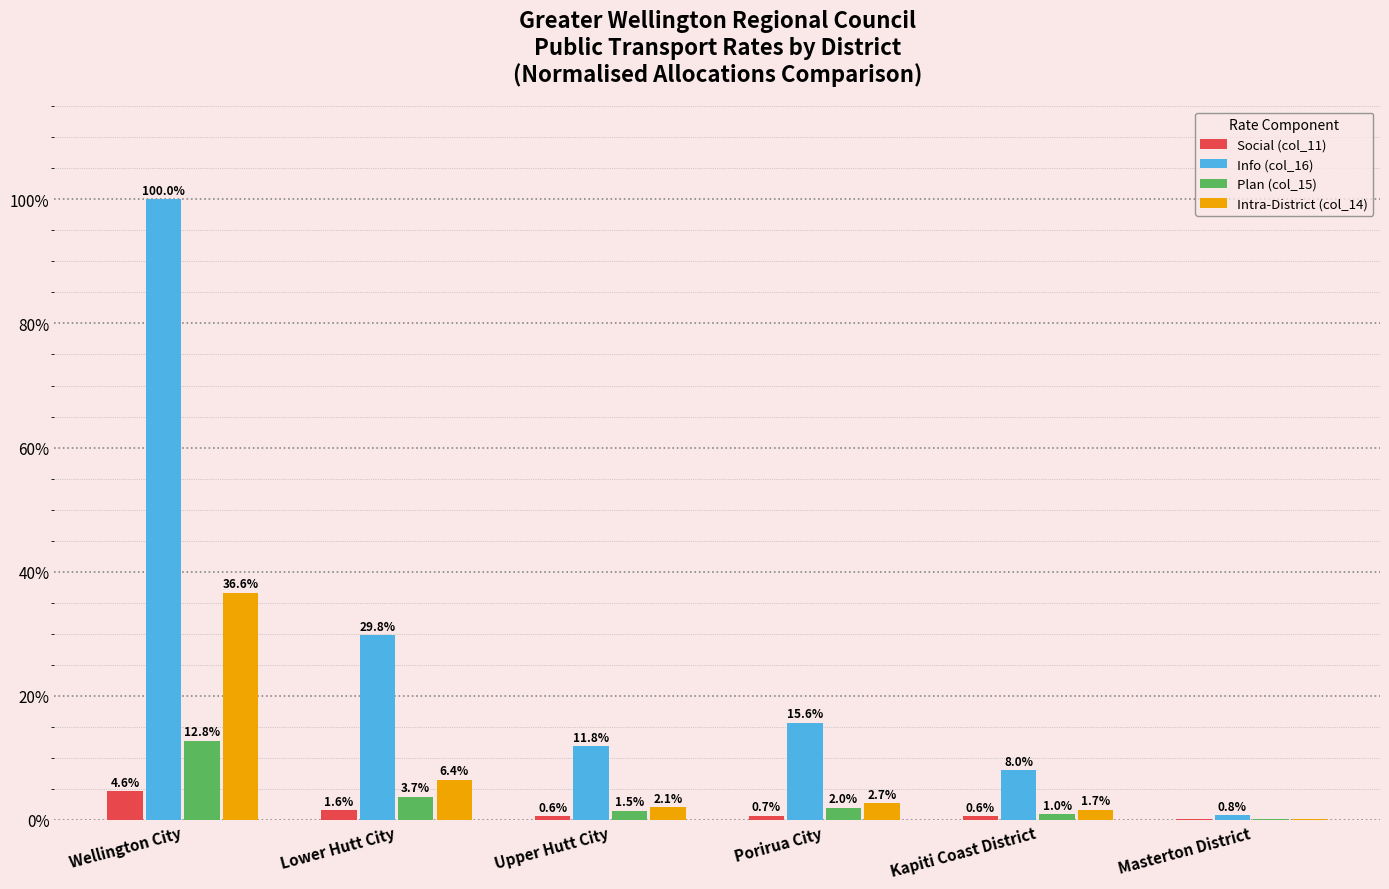

What is the sum of the Intra-District (col_14) values at Porirua City and Masterton District?

2.8